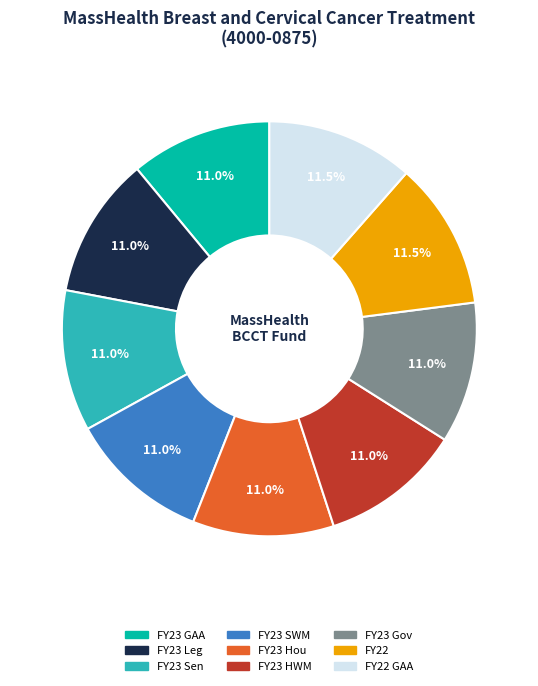

Is there any slice that represents more than half of the pie?

No